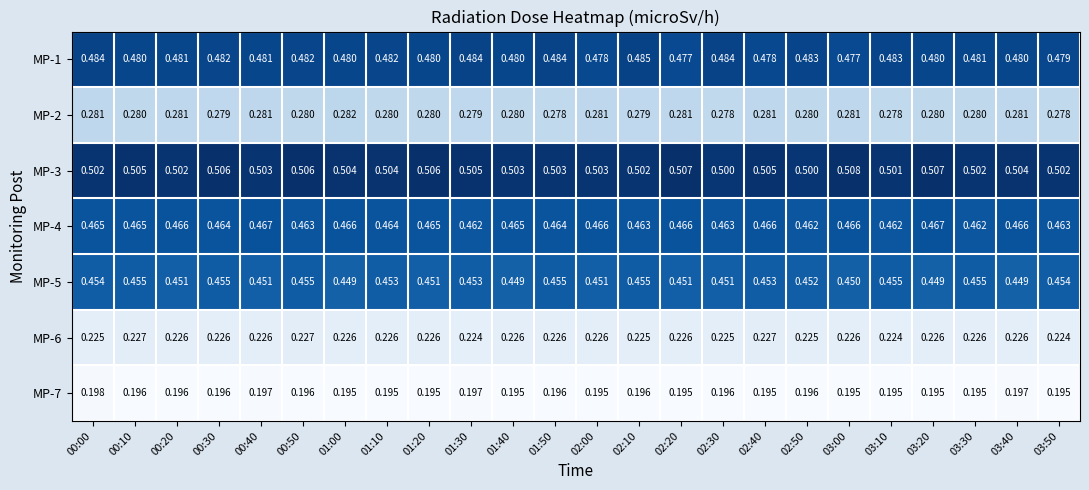

Is the value of MP-7 at 02:20 greater than the value of MP-4 at 02:10?

No